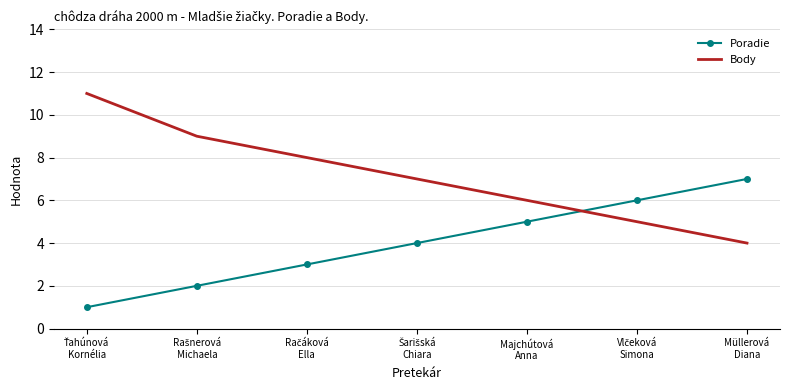

Which series has the largest total across all categories?

Body